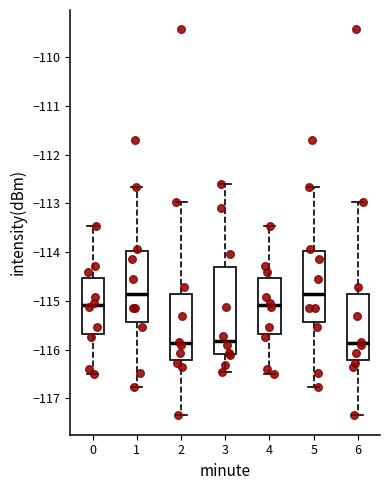

Where does the upper whisker of the box at x = 3 end on the y-axis? The values are not printed on the chart, so give them approximately, as read against the axis.

-112.6